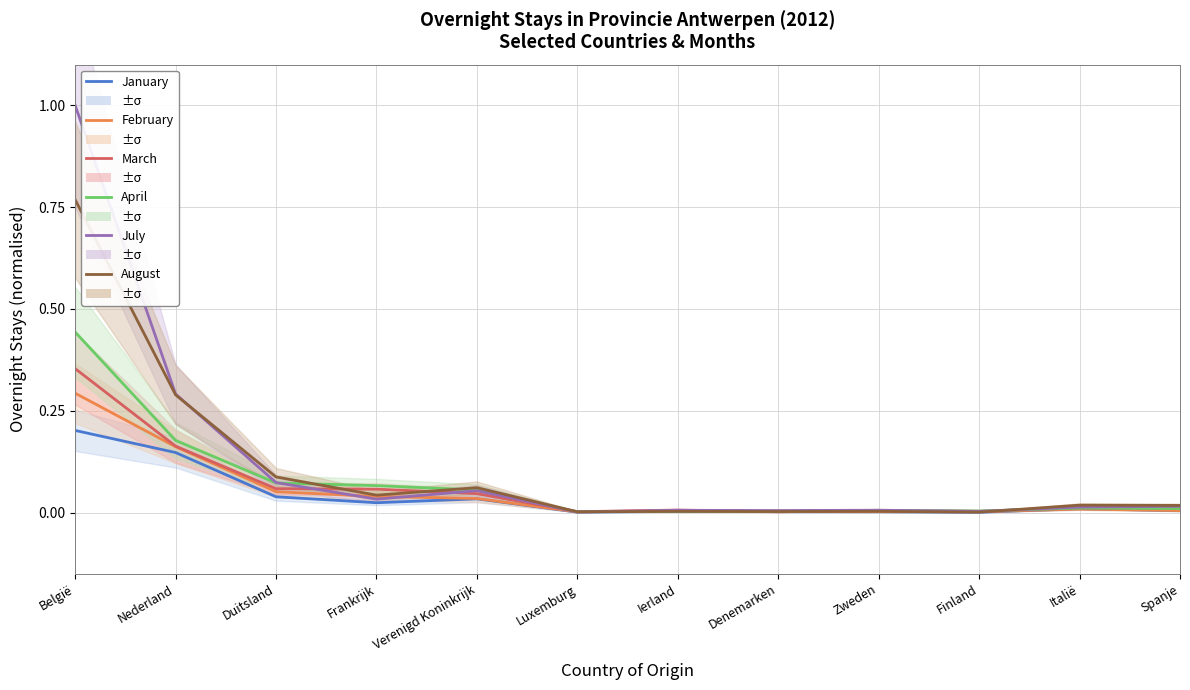

Reading left to right, extract all data points from this chart.

January: België=0.2	Nederland=0.1	Duitsland=0.0	Frankrijk=0.0	Verenigd Koninkrijk=0.0	Luxemburg=0.0	Ierland=0.0	Denemarken=0.0	Zweden=0.0	Finland=0.0	Italië=0.0	Spanje=0.0
February: België=0.3	Nederland=0.2	Duitsland=0.1	Frankrijk=0.0	Verenigd Koninkrijk=0.0	Luxemburg=0.0	Ierland=0.0	Denemarken=0.0	Zweden=0.0	Finland=0.0	Italië=0.0	Spanje=0.0
March: België=0.4	Nederland=0.2	Duitsland=0.1	Frankrijk=0.1	Verenigd Koninkrijk=0.0	Luxemburg=0.0	Ierland=0.0	Denemarken=0.0	Zweden=0.0	Finland=0.0	Italië=0.0	Spanje=0.0
April: België=0.4	Nederland=0.2	Duitsland=0.1	Frankrijk=0.1	Verenigd Koninkrijk=0.1	Luxemburg=0.0	Ierland=0.0	Denemarken=0.0	Zweden=0.0	Finland=0.0	Italië=0.0	Spanje=0.0
July: België=1.0	Nederland=0.3	Duitsland=0.1	Frankrijk=0.0	Verenigd Koninkrijk=0.1	Luxemburg=0.0	Ierland=0.0	Denemarken=0.0	Zweden=0.0	Finland=0.0	Italië=0.0	Spanje=0.0
August: België=0.8	Nederland=0.3	Duitsland=0.1	Frankrijk=0.0	Verenigd Koninkrijk=0.1	Luxemburg=0.0	Ierland=0.0	Denemarken=0.0	Zweden=0.0	Finland=0.0	Italië=0.0	Spanje=0.0